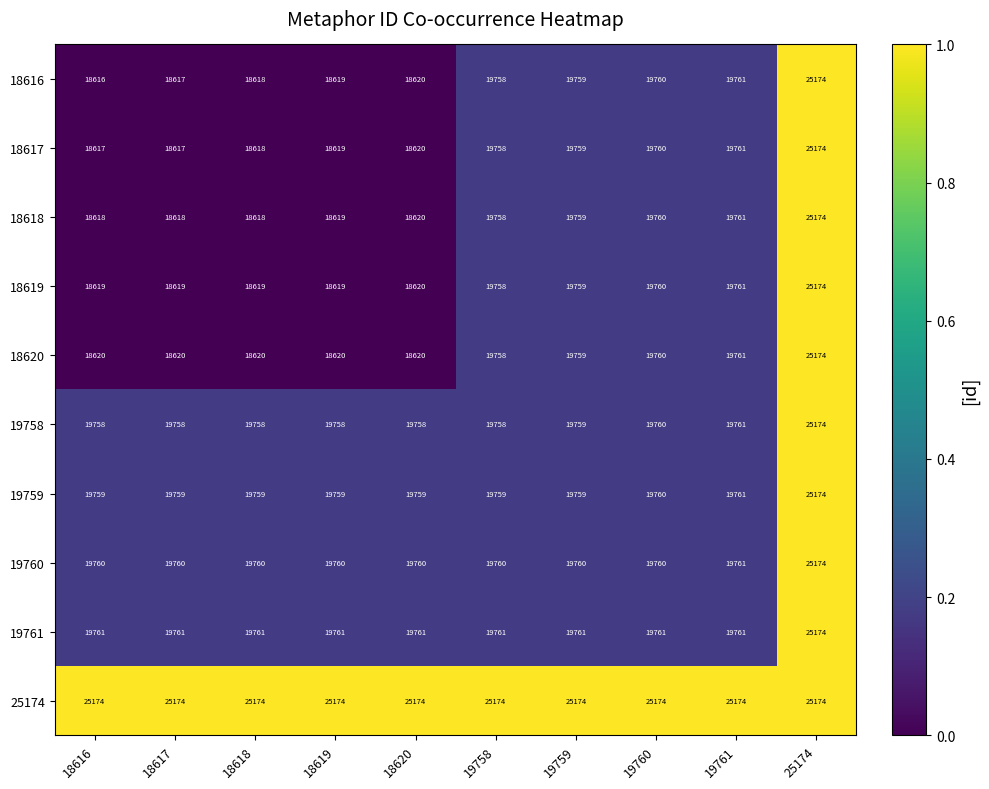

Which category has the lowest value across all series?

18616